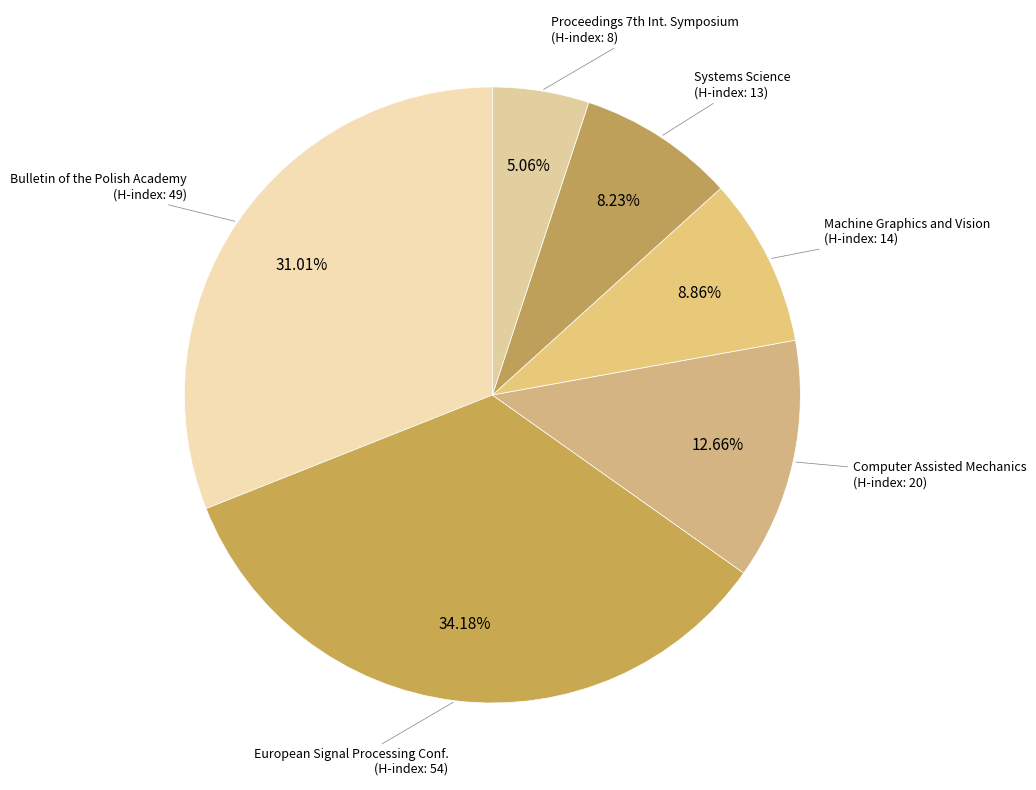

Is there any slice that represents more than half of the pie?

No